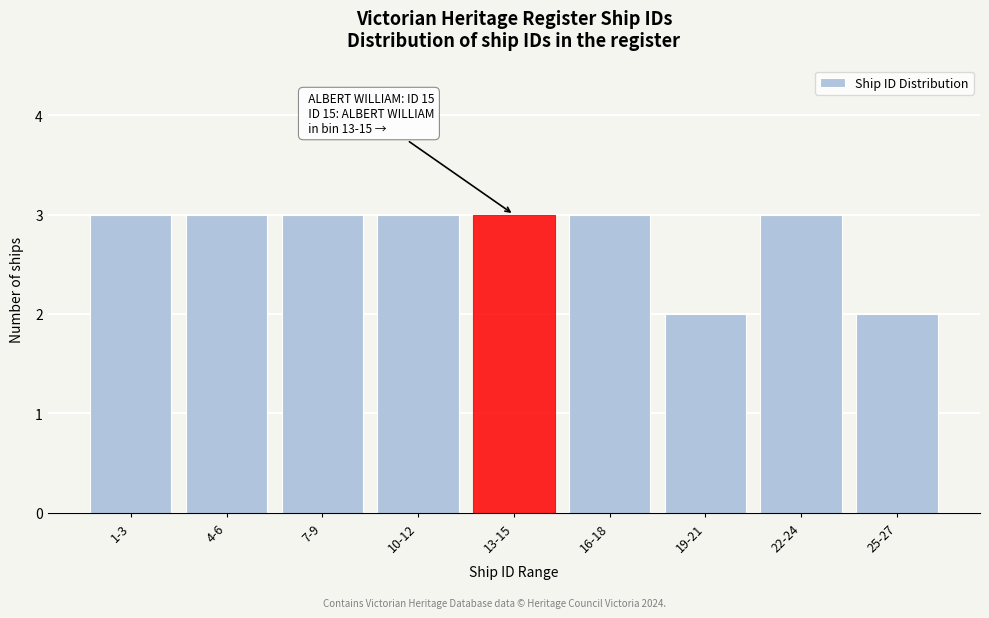

Reading right to left, what are all the values shown in this chart?

25-27=2	22-24=3	19-21=2	16-18=3	13-15=3	10-12=3	7-9=3	4-6=3	1-3=3